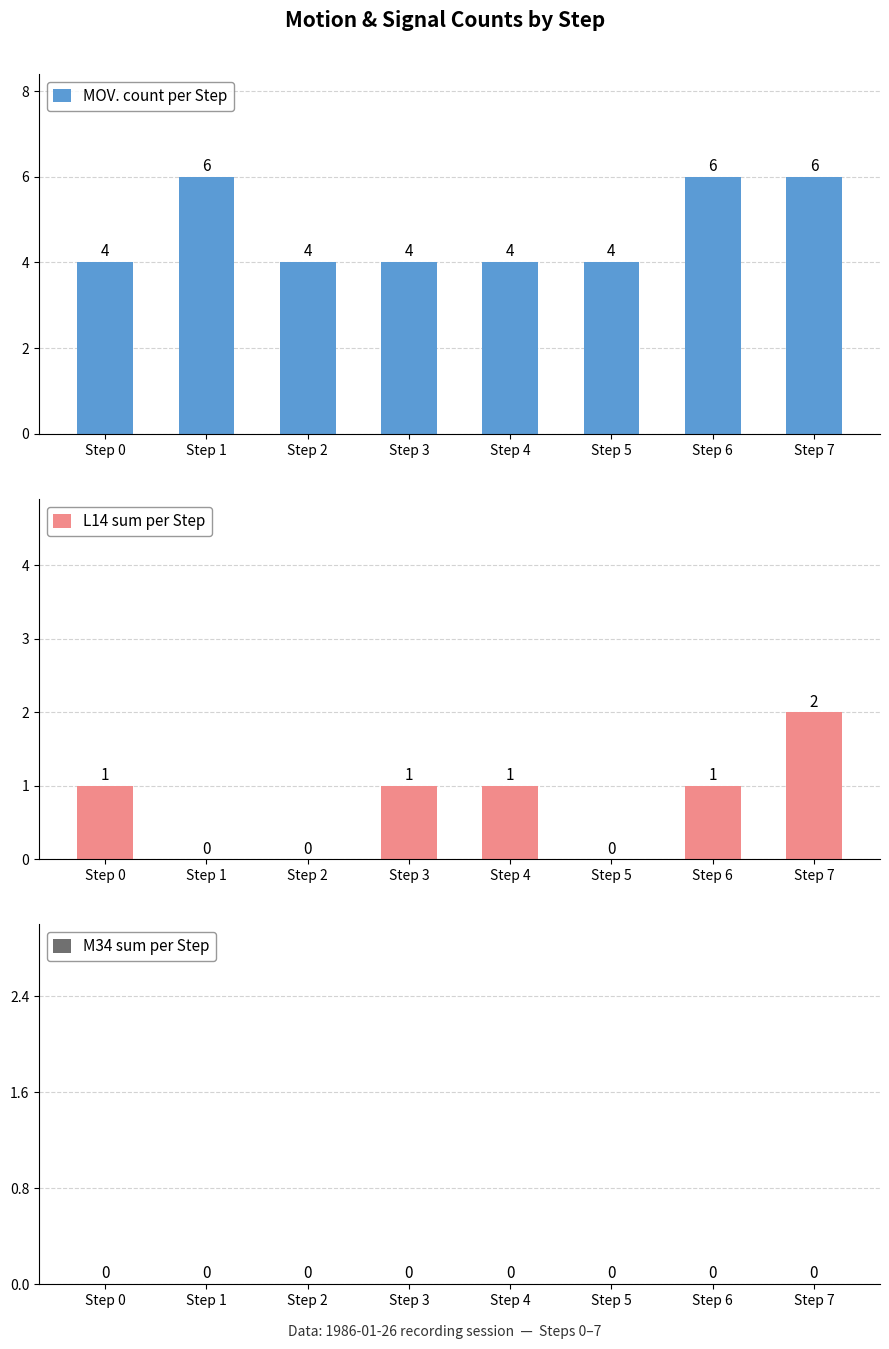

Which has a higher value, Step 2 or Step 6?

Step 6